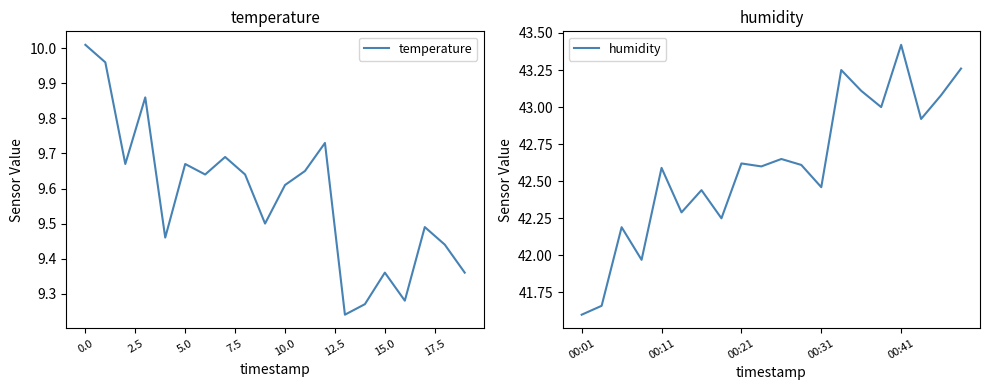

True or false: temperature and humidity intersect in this chart.

False